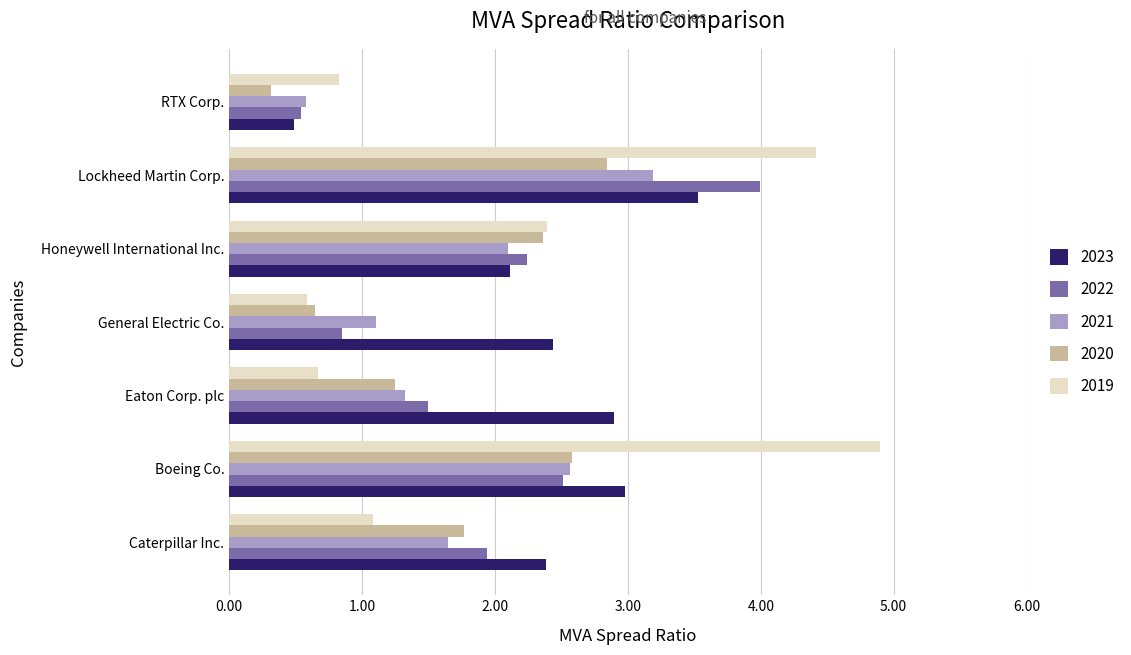

Is the value of 2023 at General Electric Co. greater than the value of 2022 at RTX Corp.?

Yes